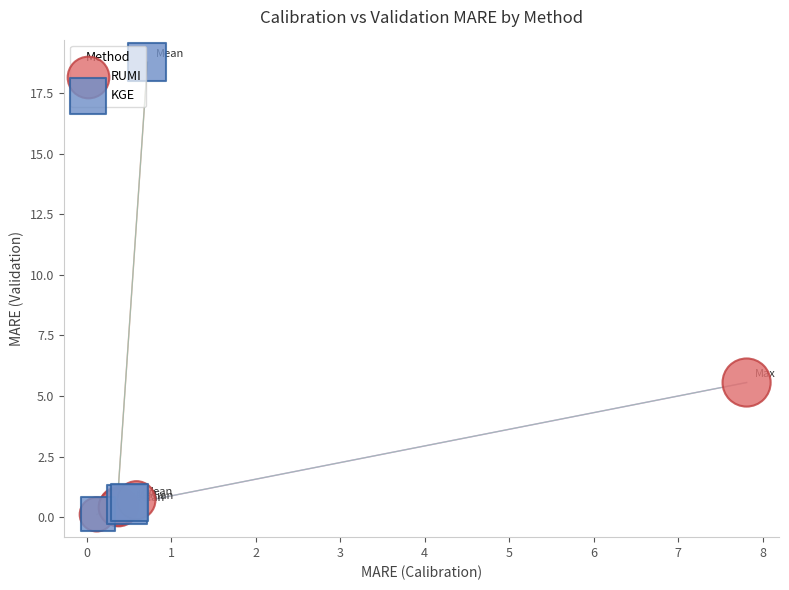

Which series reaches the maximum Y coordinate?

KGE